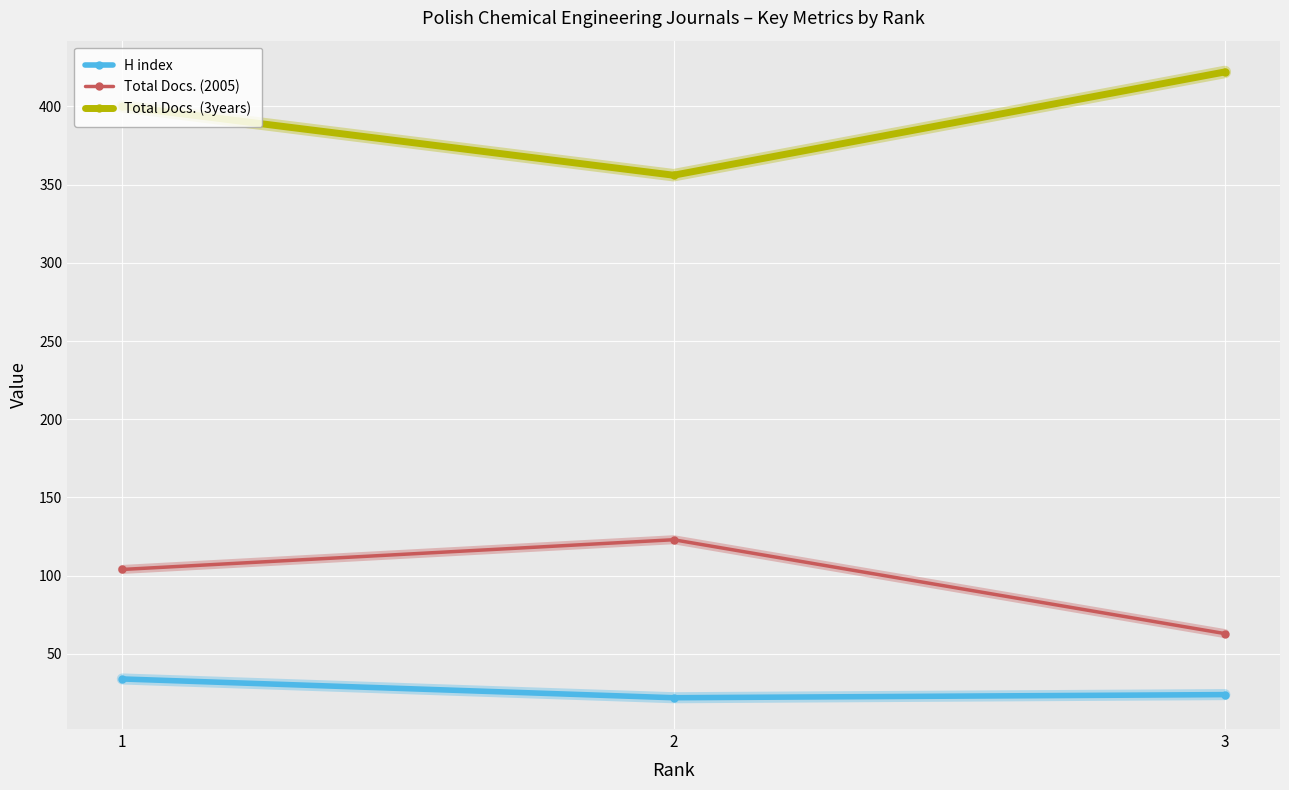

List the labels in order of Total Docs. (2005) value, largest first.

2, 1, 3